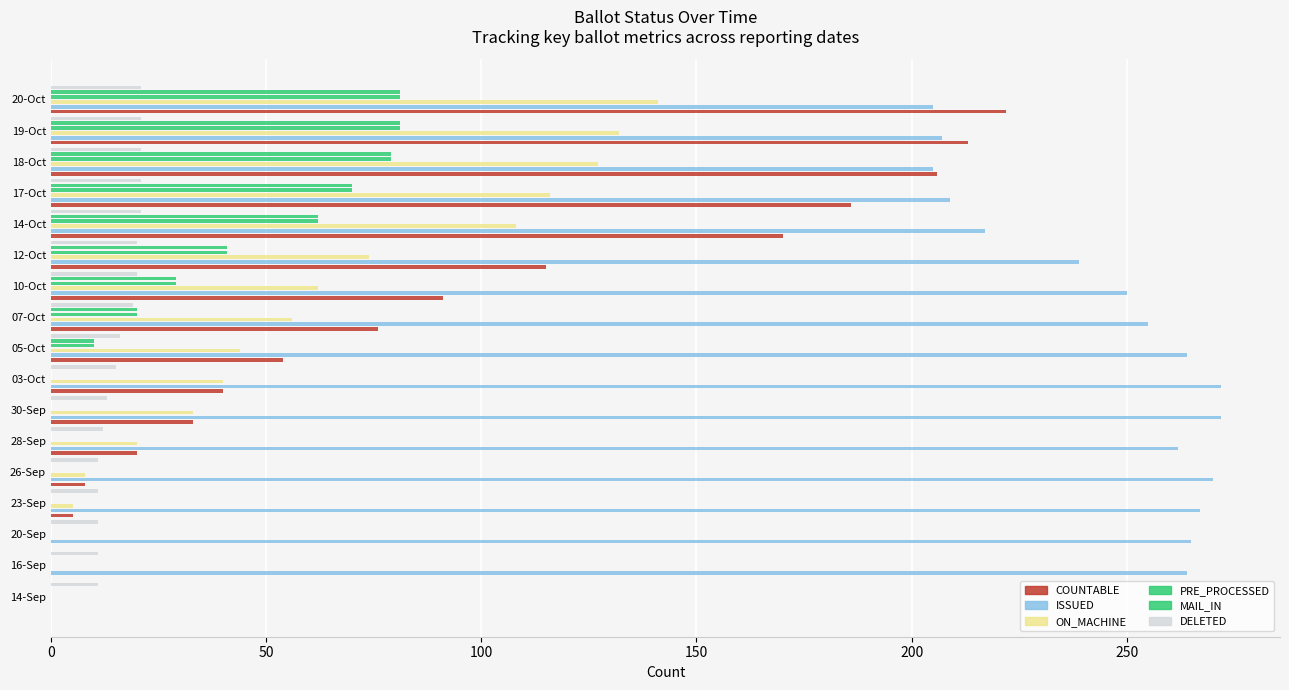

How many bars are there in total?

102